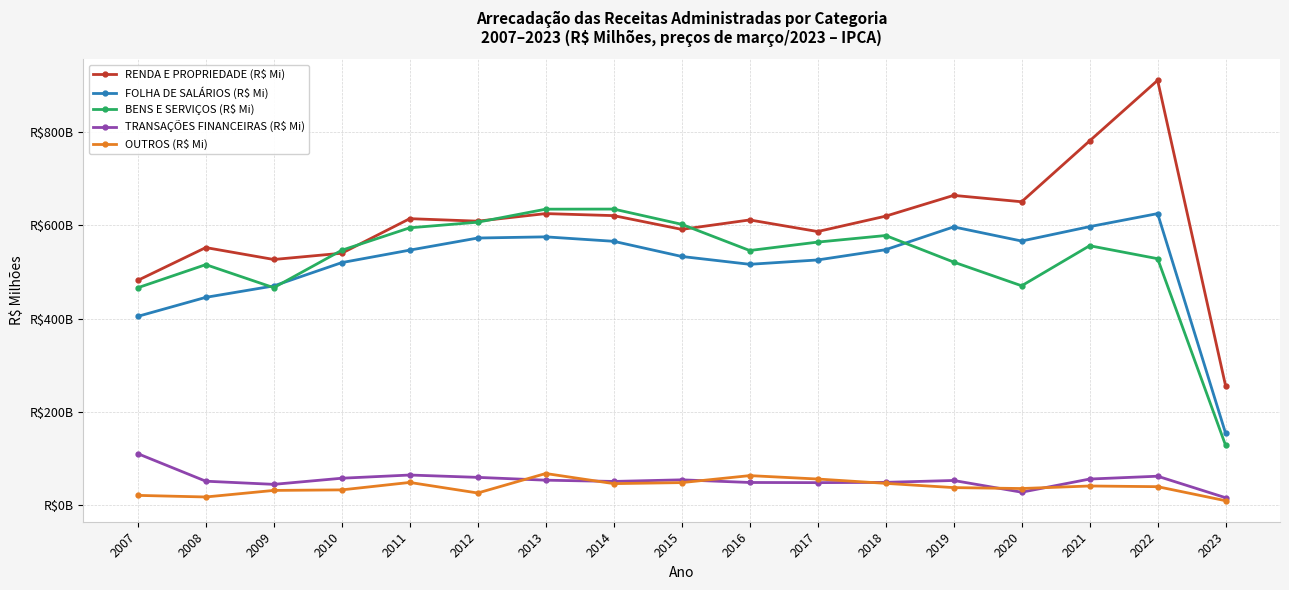

What is the average value of the RENDA E PROPRIEDADE (R$ Mi) series?

602822.4